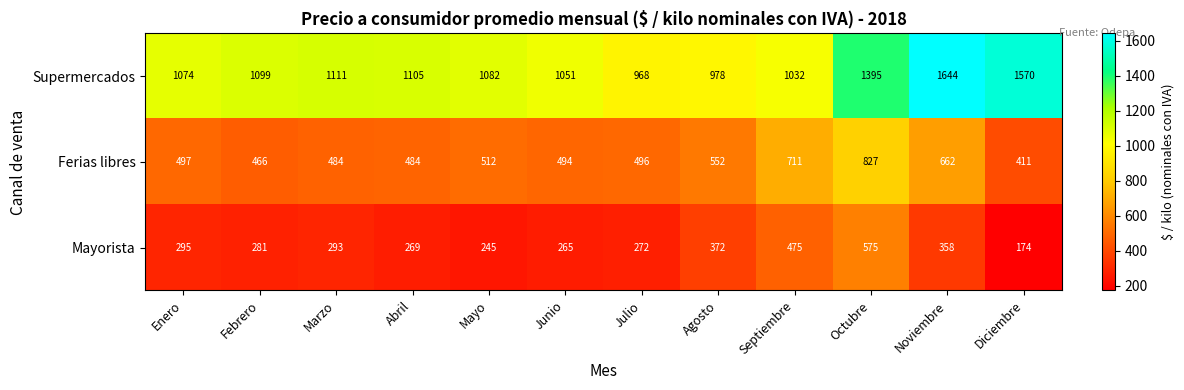

What is the difference between the highest and lowest values at Diciembre?

1396